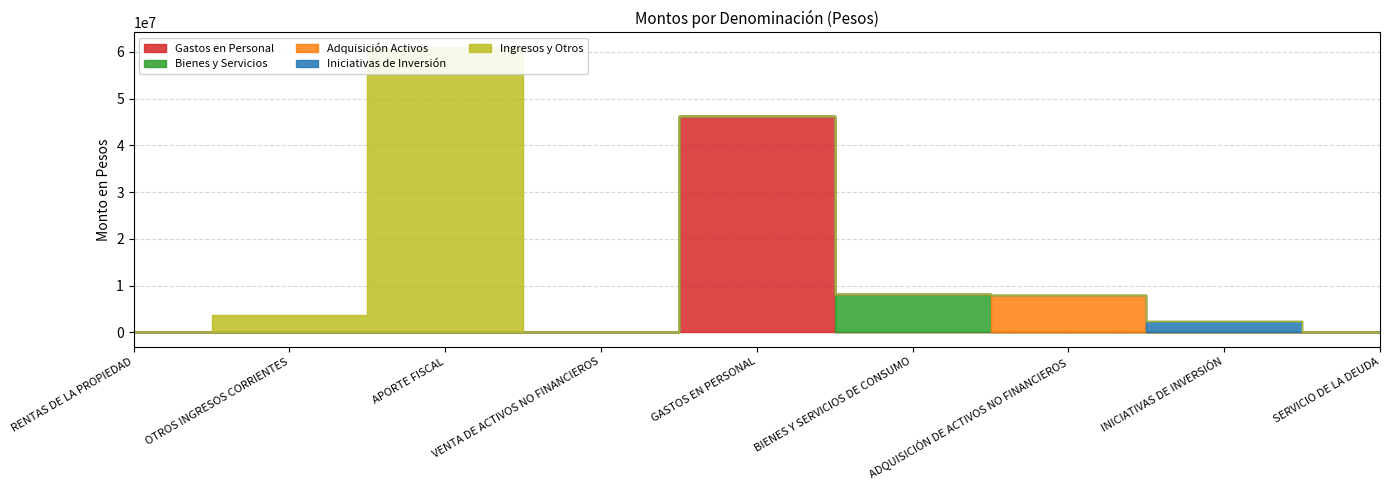

What are all the series names shown in the legend?

Gastos en Personal, Bienes y Servicios, Adquisición Activos, Iniciativas de Inversión, Ingresos y Otros